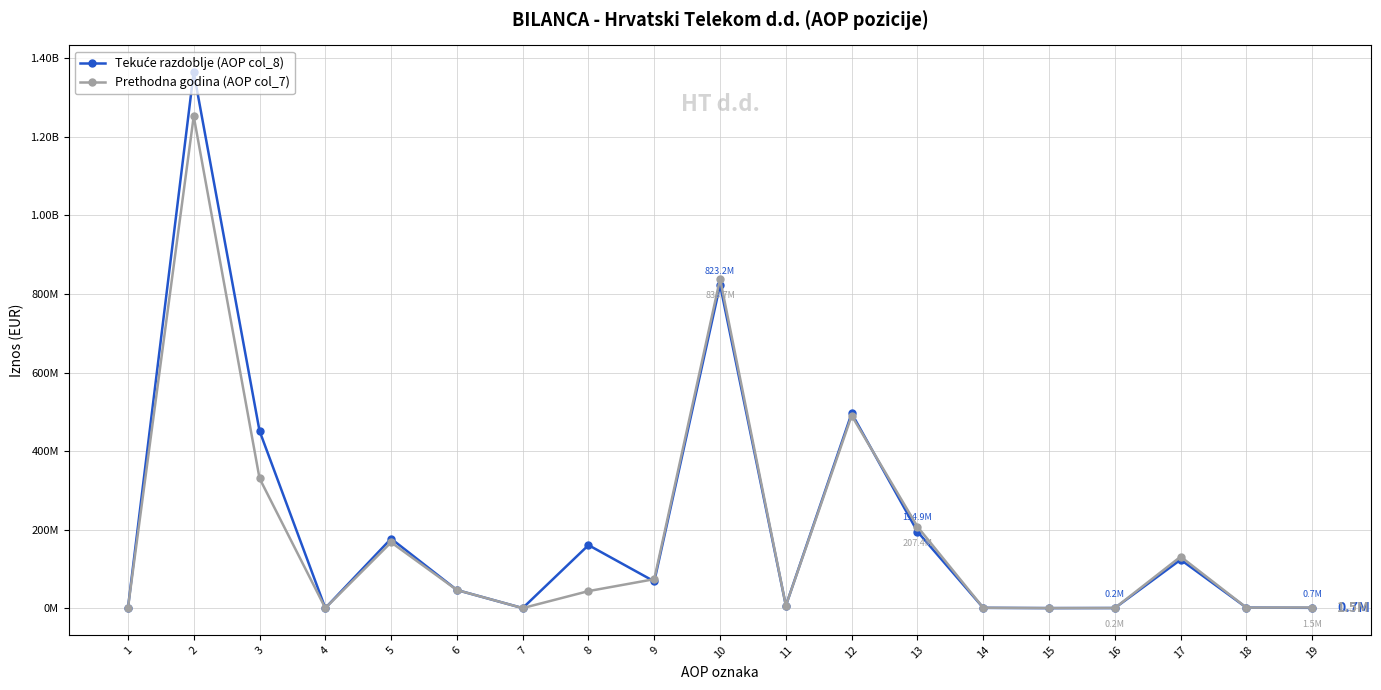

True or false: Tekuće razdoblje (AOP col_8) and Prethodna godina (AOP col_7) cross at least once.

True